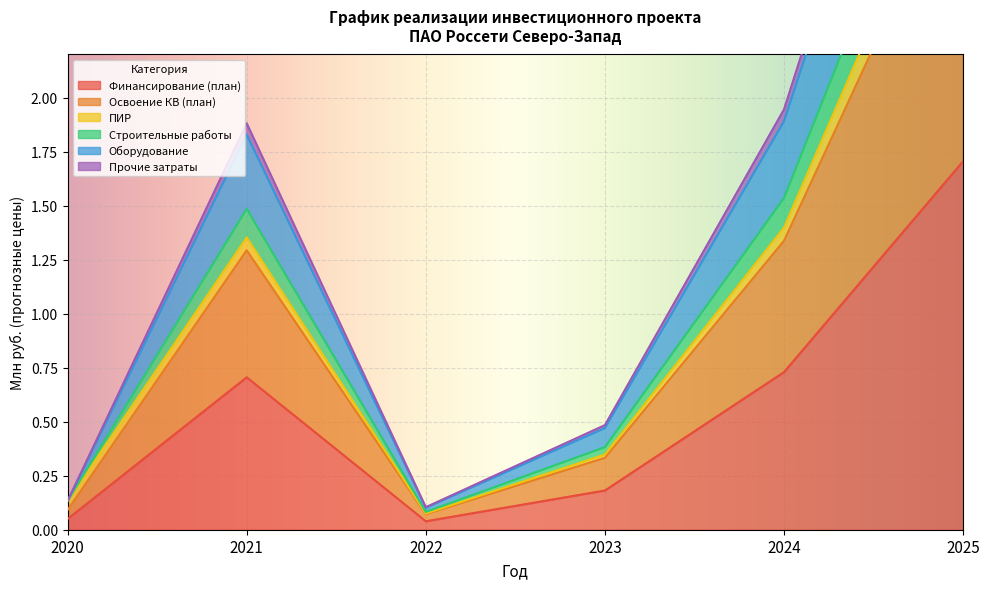

The value of Финансирование (план) at 2023 is 0.2. True or false?

True